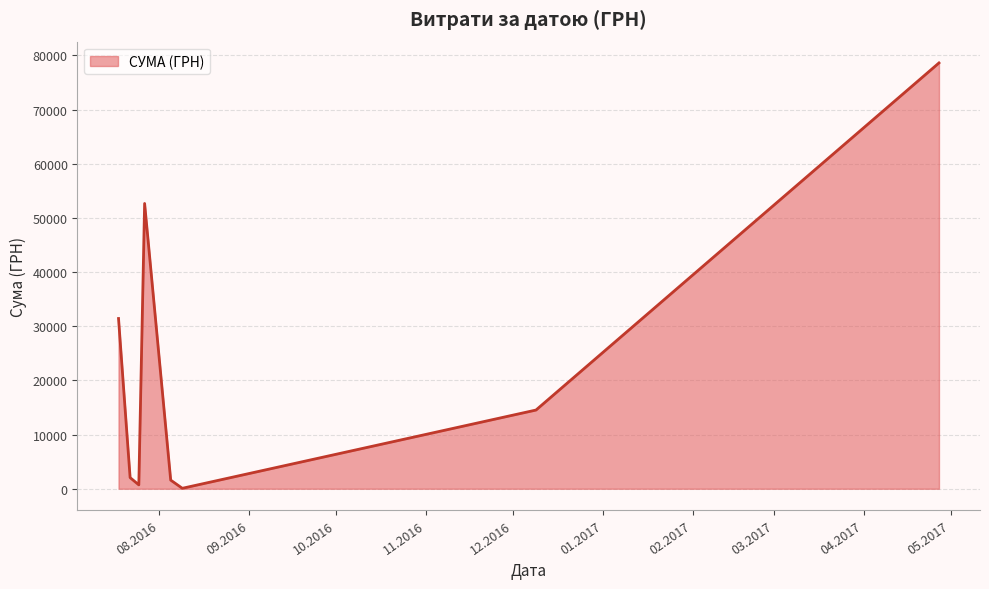

What is the difference between the maximum and minimum values?

78515.0